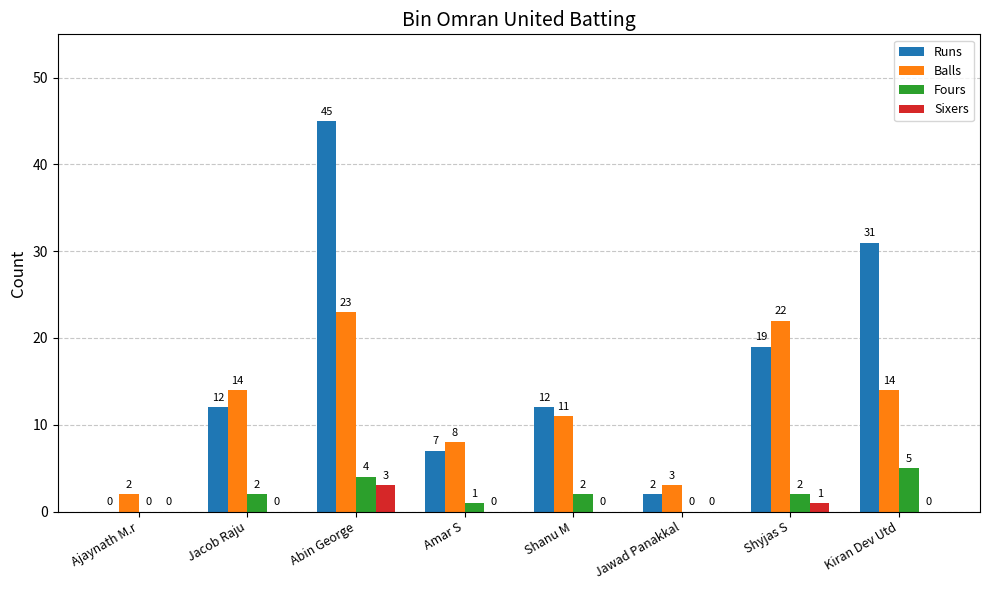

Reading left to right, transcribe all the data shown in this chart.

Runs: 0	12	45	7	12	2	19	31
Balls: 2	14	23	8	11	3	22	14
Fours: 0	2	4	1	2	0	2	5
Sixers: 0	0	3	0	0	0	1	0